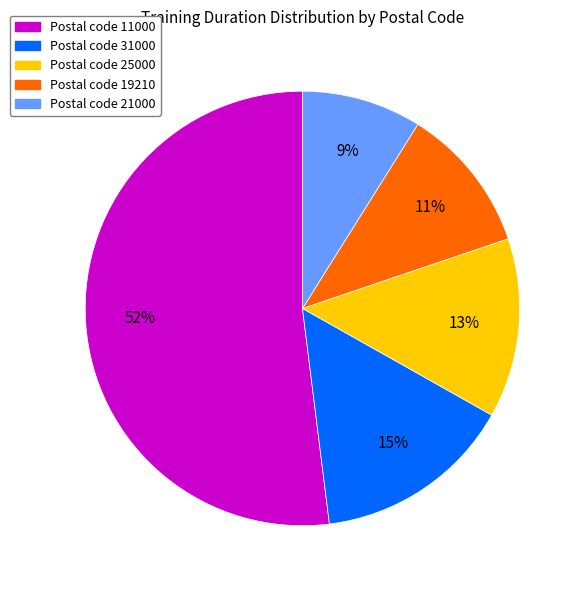

To the nearest percent, what is the difference between the largest and smallest slice percentages?

43%